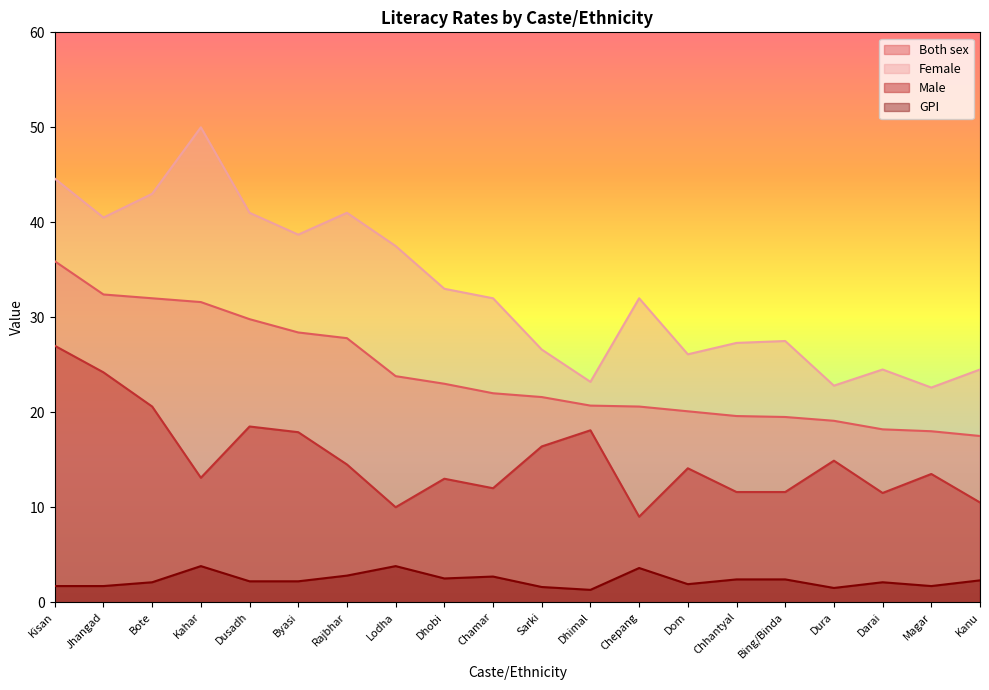

At which label is Female closest to 36?

Lodha